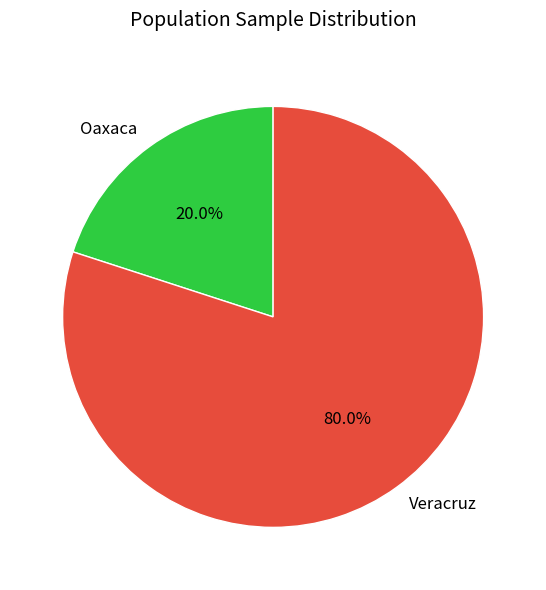

How many slices are in this pie chart?

2